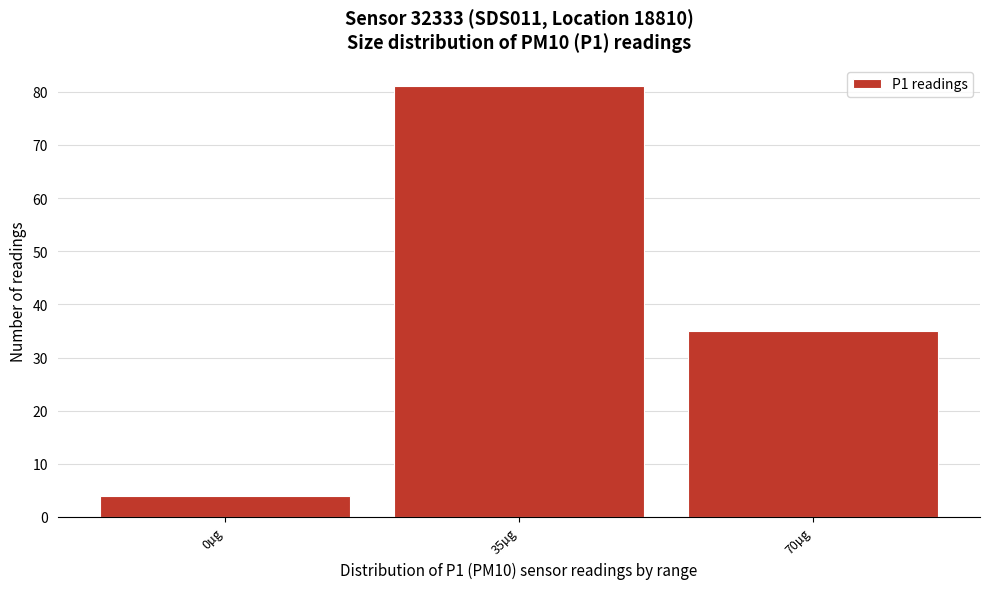

Reading right to left, list all the values displayed in this chart.

35	81	4